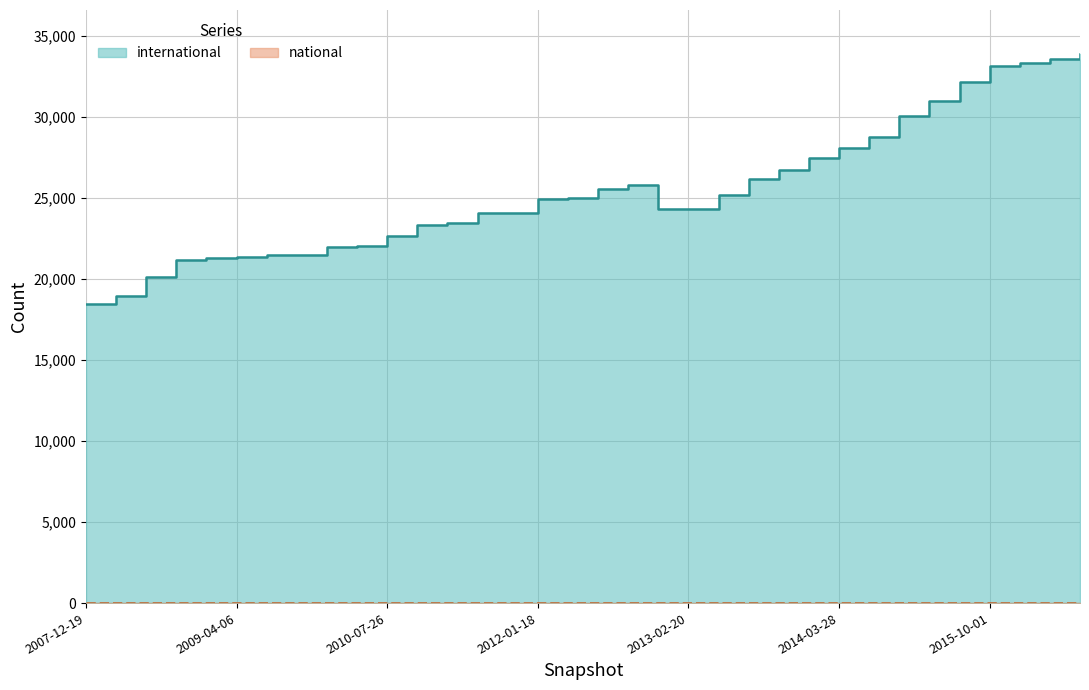

Reading right to left, extract all data points from this chart.

33885	33602	33354	33159	32182	30960	30027	28736	28083	27494	26711	26152	25157	24329	24341	25780	25557	25014	24906	24064	24082	23441	23320	22669	22021	21964	21491	21471	21355	21264	21147	20093	18964	18453